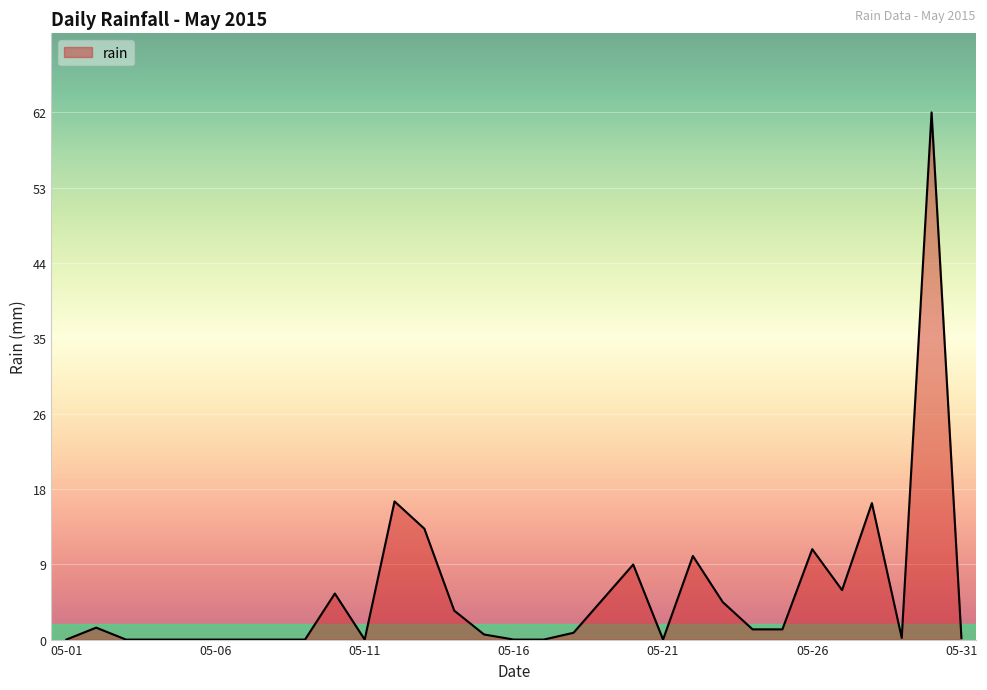

What is the sum of all values?

165.6